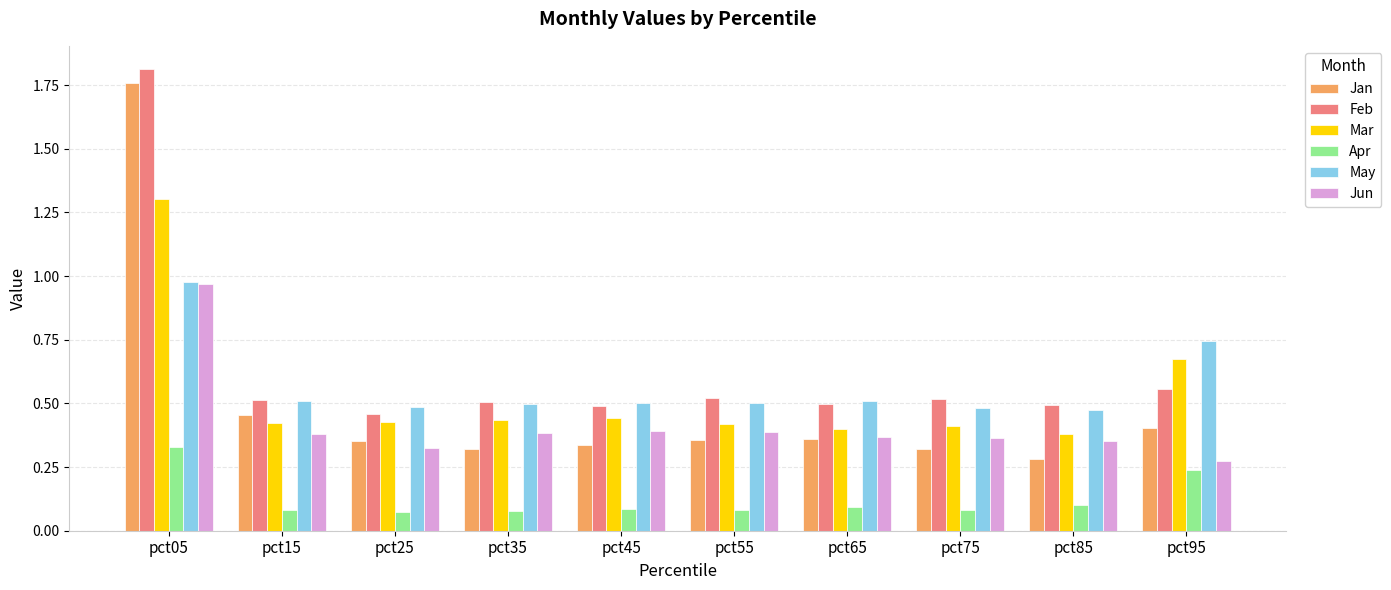

Is it true that May equals 0.8 at pct85?

False